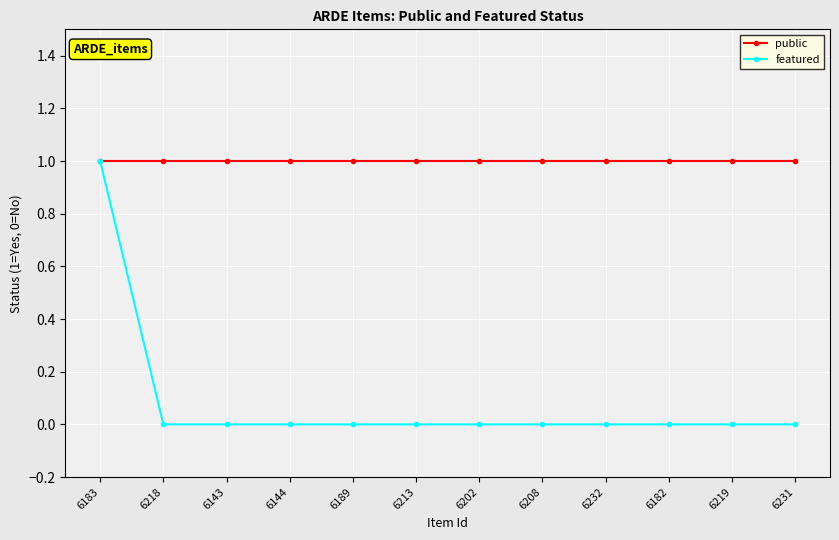

The value of featured at 6202 is 0. True or false?

True